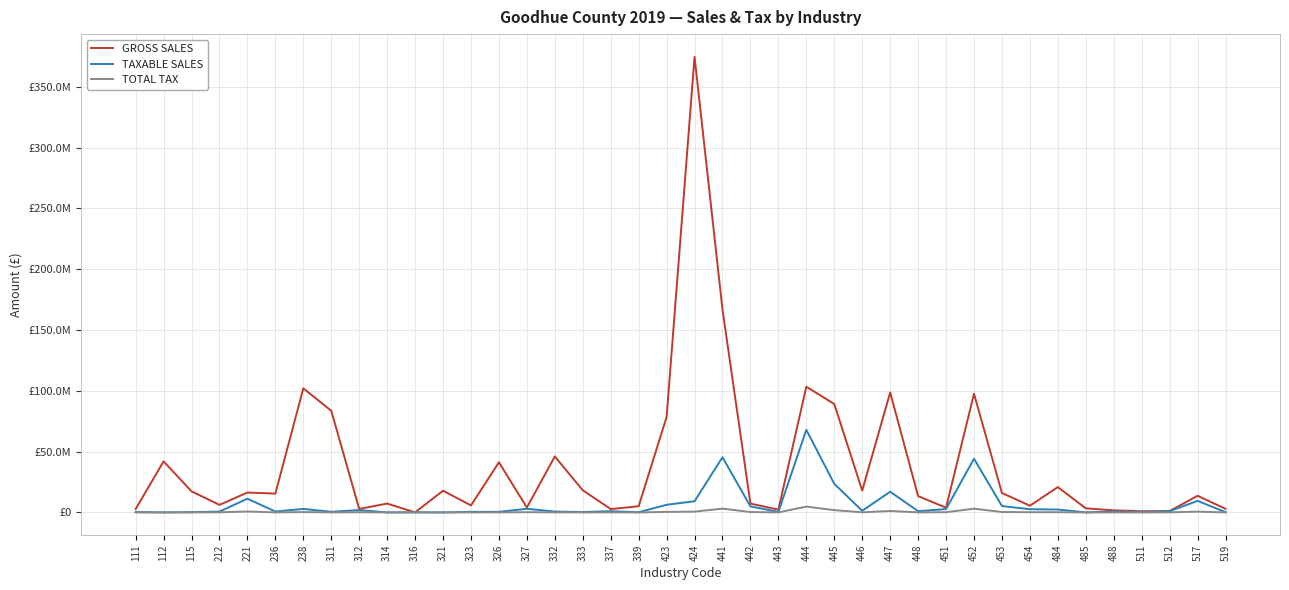

Which series changed the most between 314 and 519?

GROSS SALES